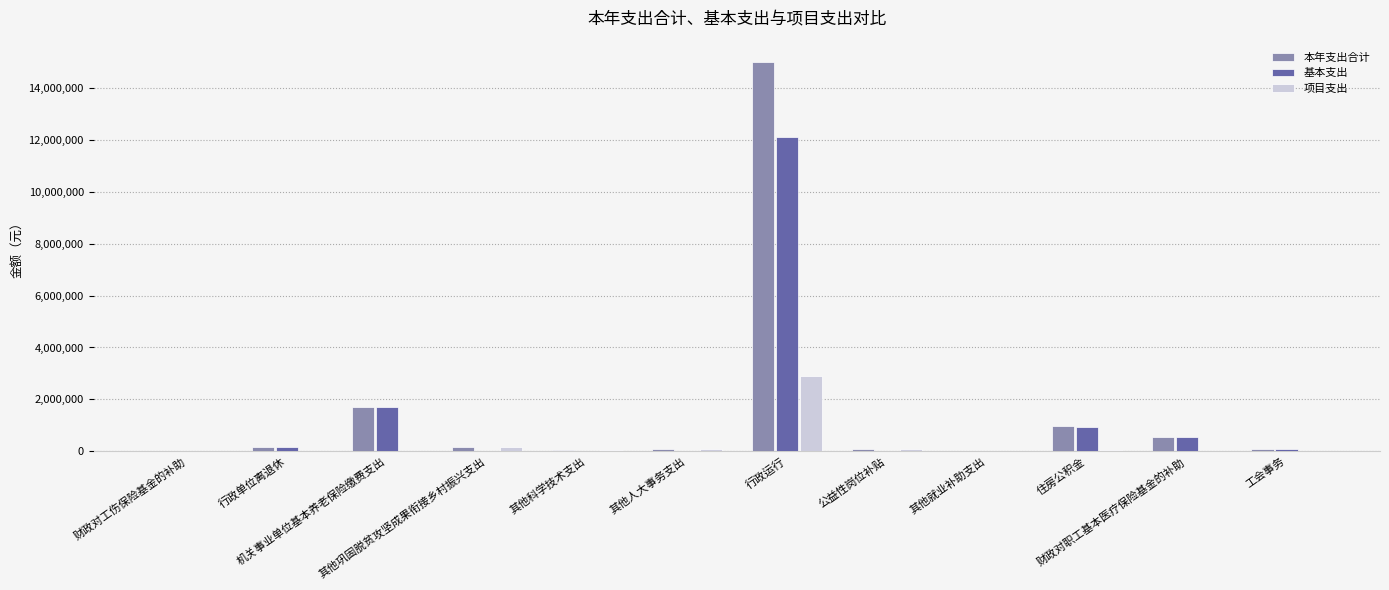

What is the sum of all 项目支出 values?

3320355.3